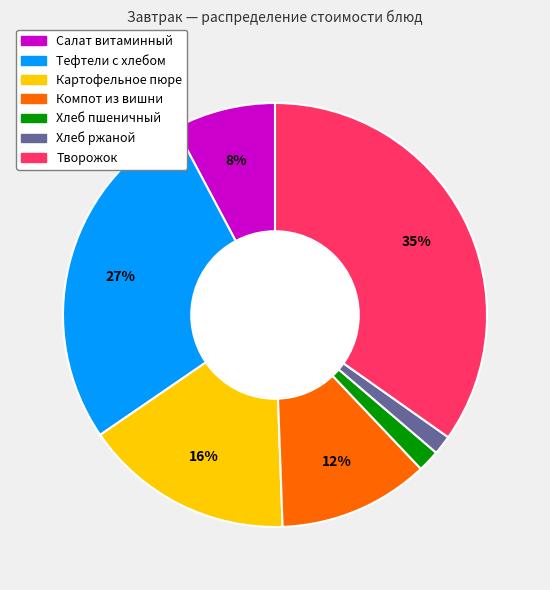

Which category has the biggest portion of the pie?

Творожок